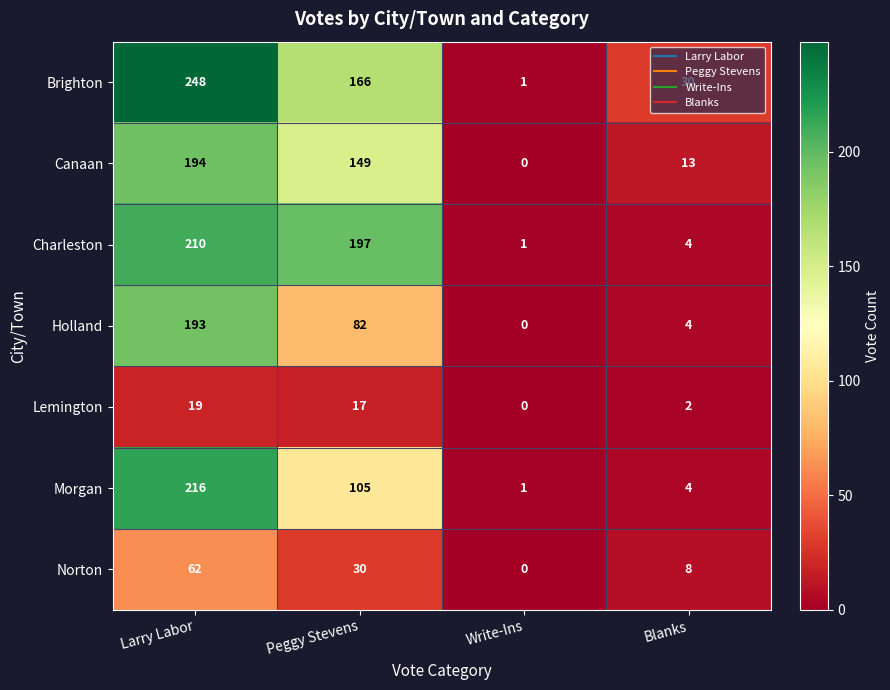

True or false: Brighton has a value of 248 at Larry Labor.

True